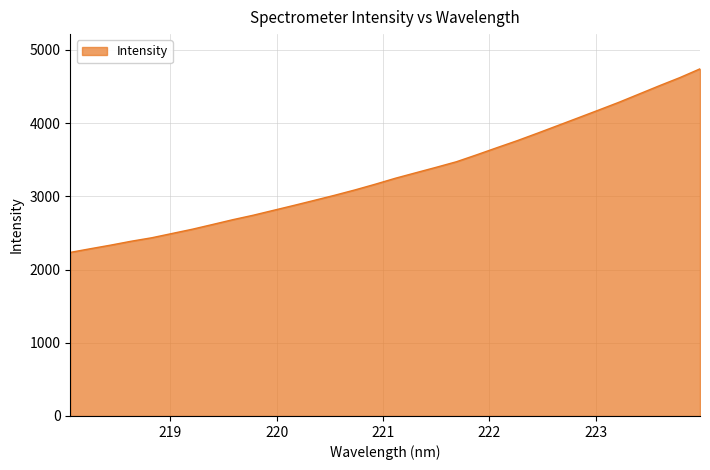

What is the maximum value shown in the chart?

4740.7